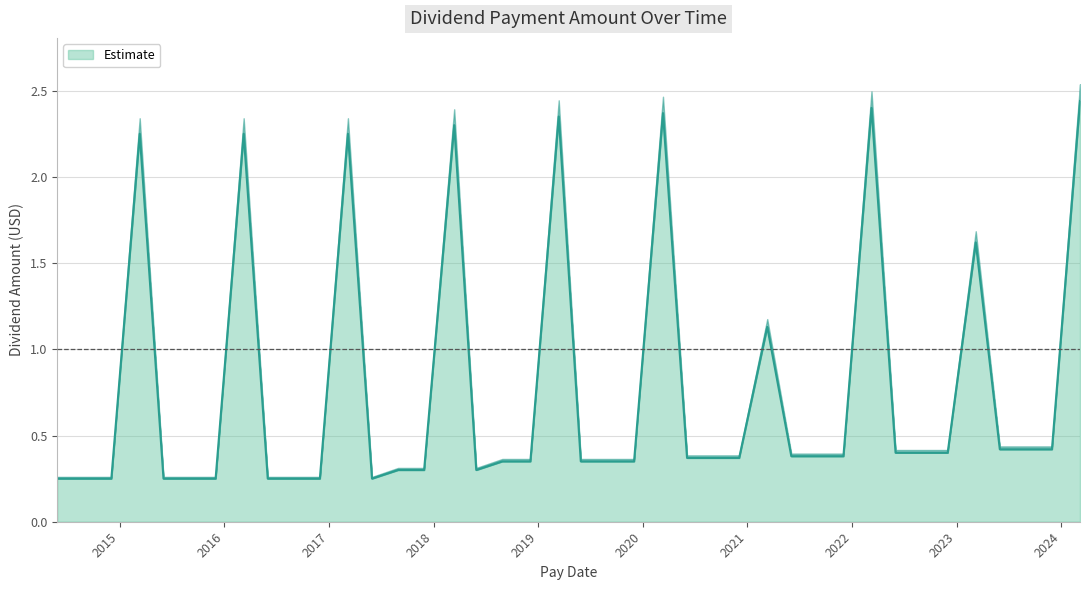

What is the sum of all values?

31.2